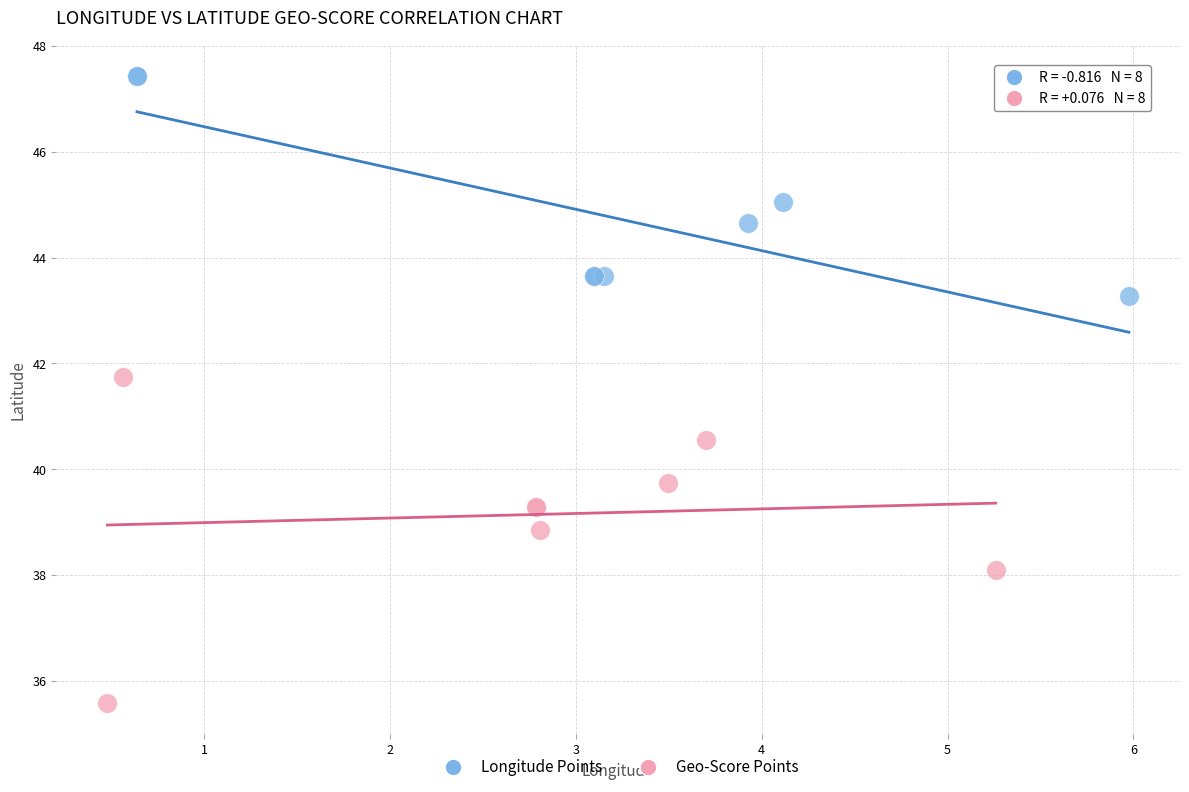

Which series reaches the maximum Y coordinate?

Longitude Points